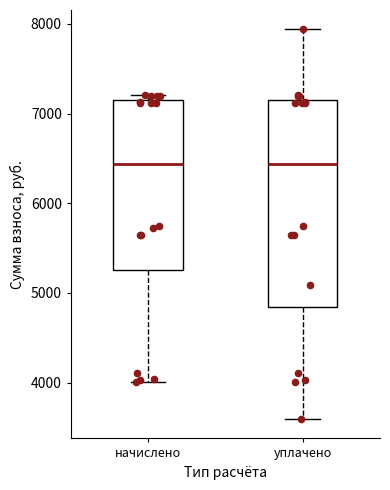

Reading left to right, transcribe this box plot: for each box, give where its median line is, the range the box spans, and where its two whiskers end, as read against the y-axis. The values are not printed on the chart, so give them approximately, as read against the axis.

начислено: median 6400, box 5300 to 7100, whiskers 4000 to 7200
уплачено: median 6400, box 4800 to 7100, whiskers 3600 to 7900